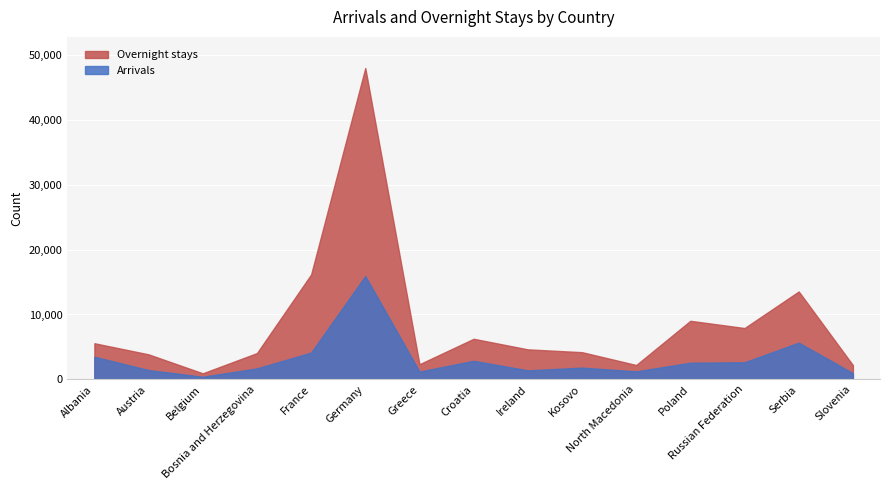

Which series has the widest spread of values?

Overnight stays